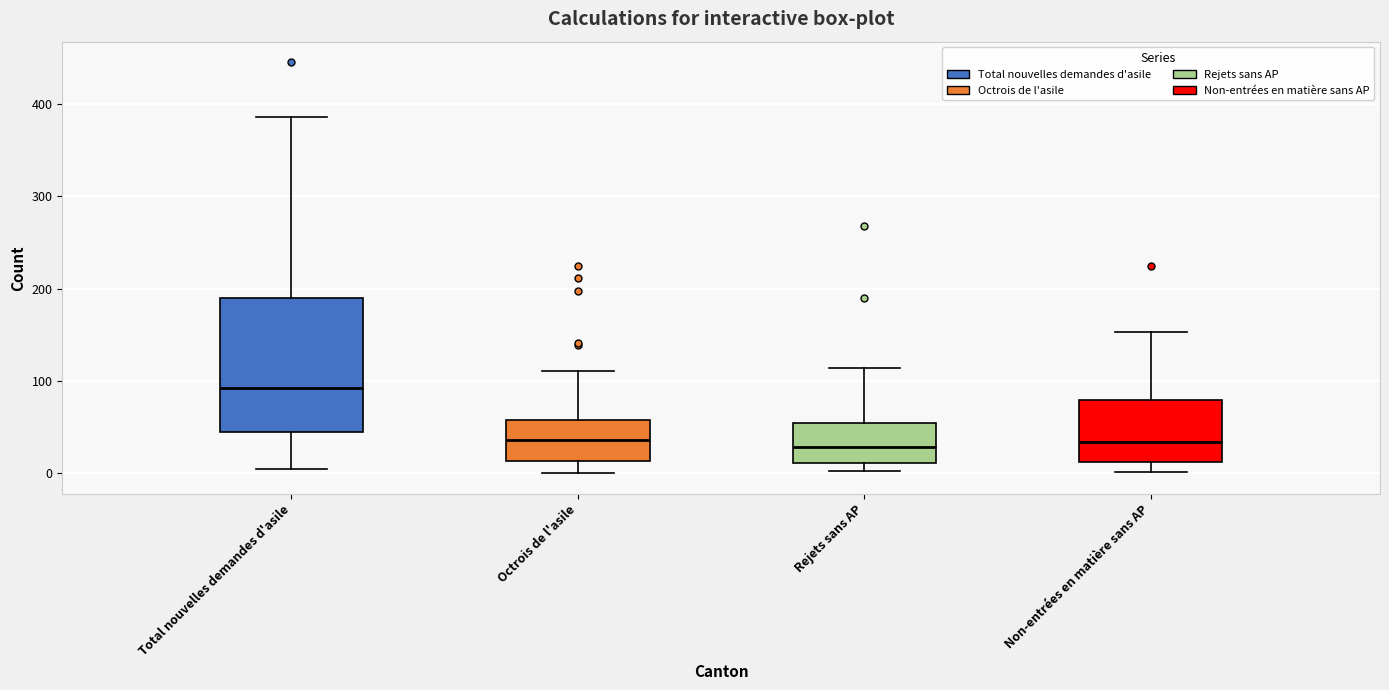

Reading left to right, transcribe this box plot: for each box, give where its median line is, the range the box spans, and where its two whiskers end, as read against the y-axis. The values are not printed on the chart, so give them approximately, as read against the axis.

Total nouvelles demandes d'asile: median 90, box 40 to 190, whiskers 10 to 390
Octrois de l'asile: median 40, box 10 to 60, whiskers 0 to 110
Rejets sans AP: median 30, box 10 to 60, whiskers 0 to 110
Non-entrées en matière sans AP: median 30, box 10 to 80, whiskers 0 to 150